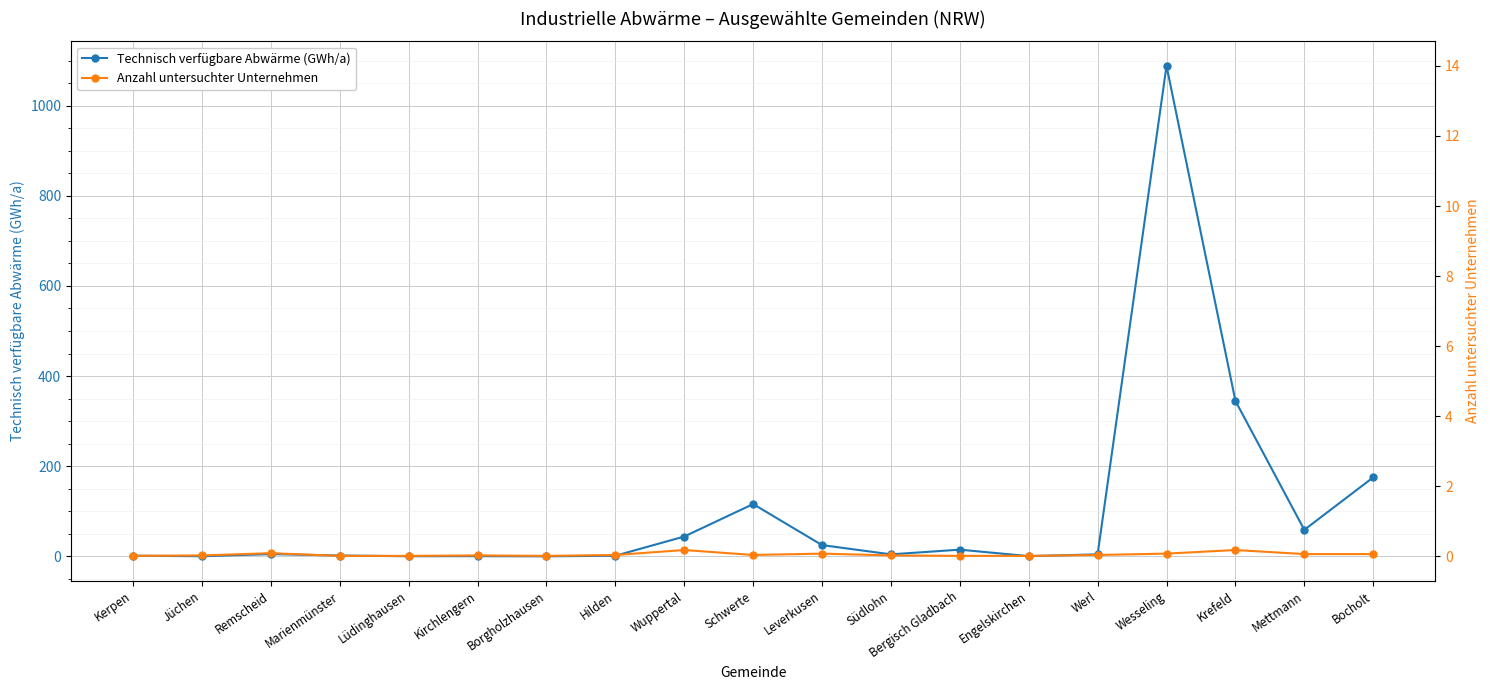

How many categories are shown in the chart?

19